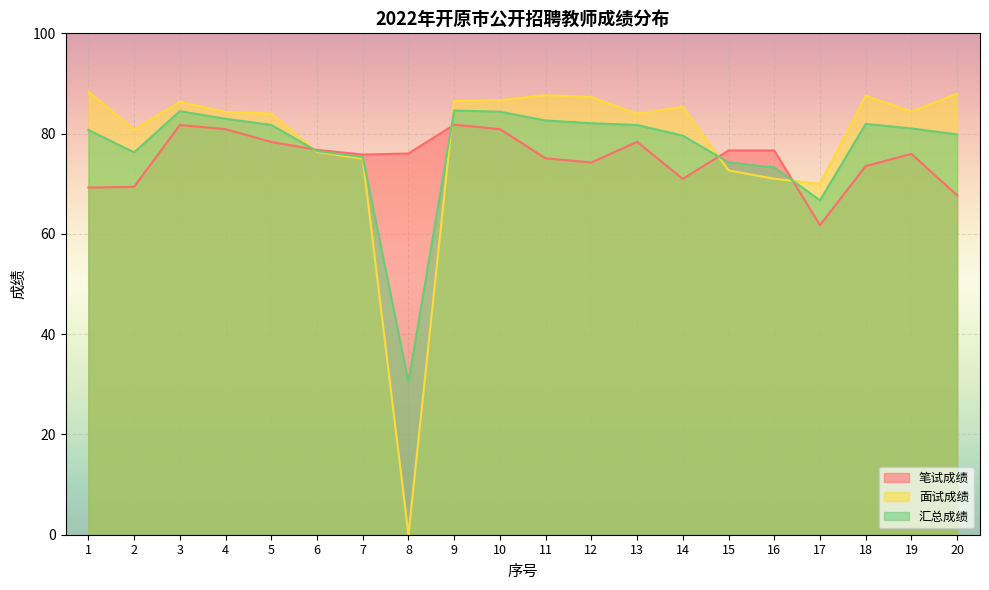

At which label does 笔试成绩 first exceed 76?

3